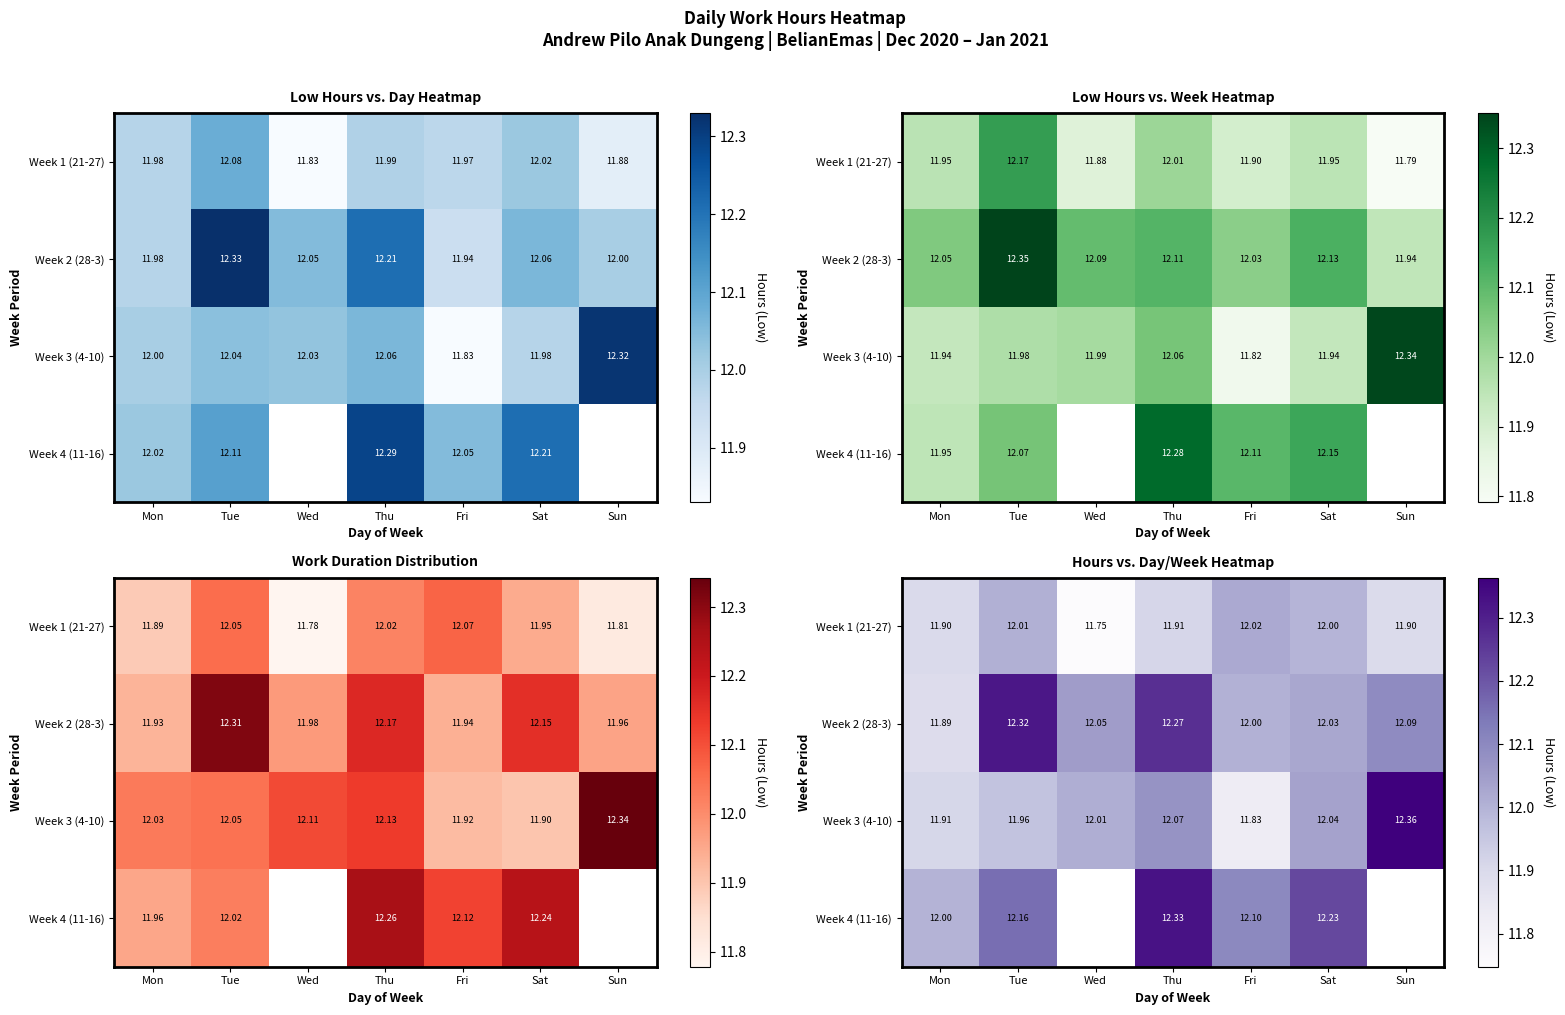

Which label corresponds to the largest value in the chart?

Sun